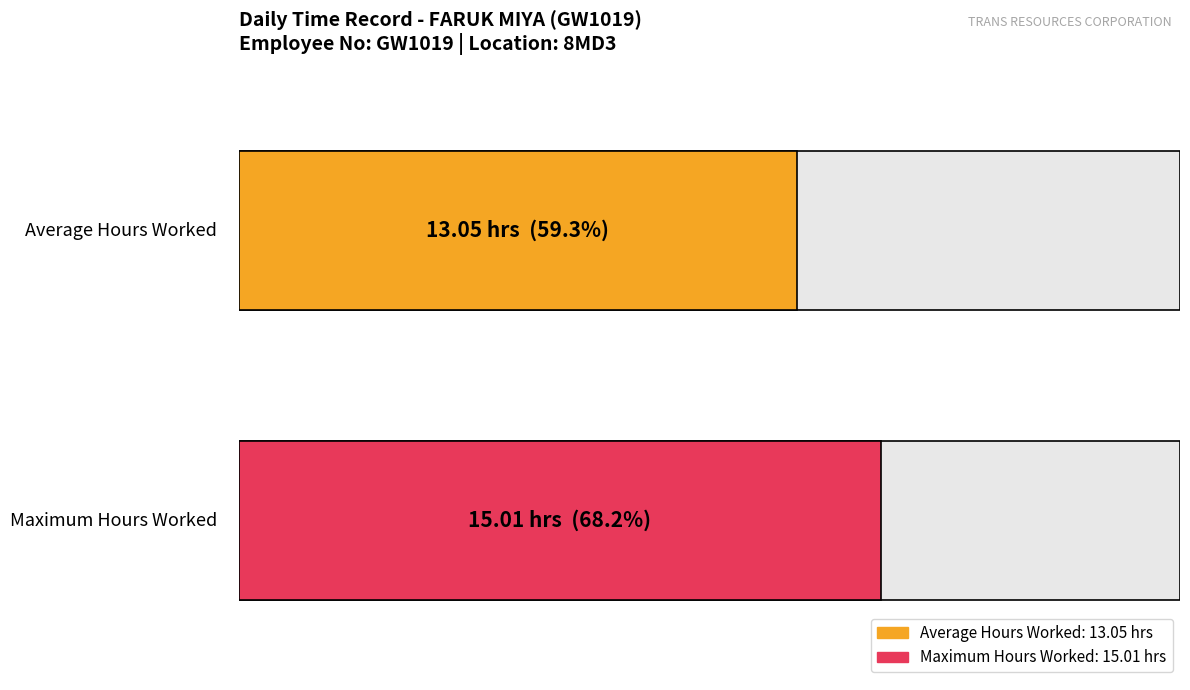

True or false: the data shows 13.3 at 27-Sun.

False